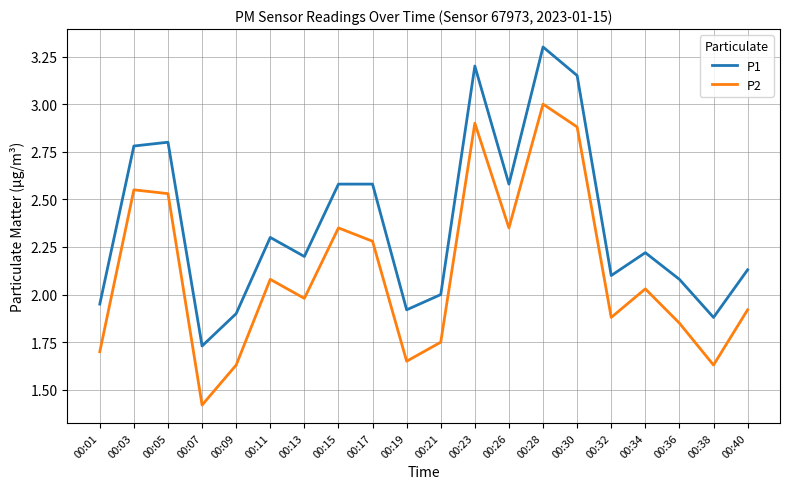

True or false: P2 and P1 intersect in this chart.

False